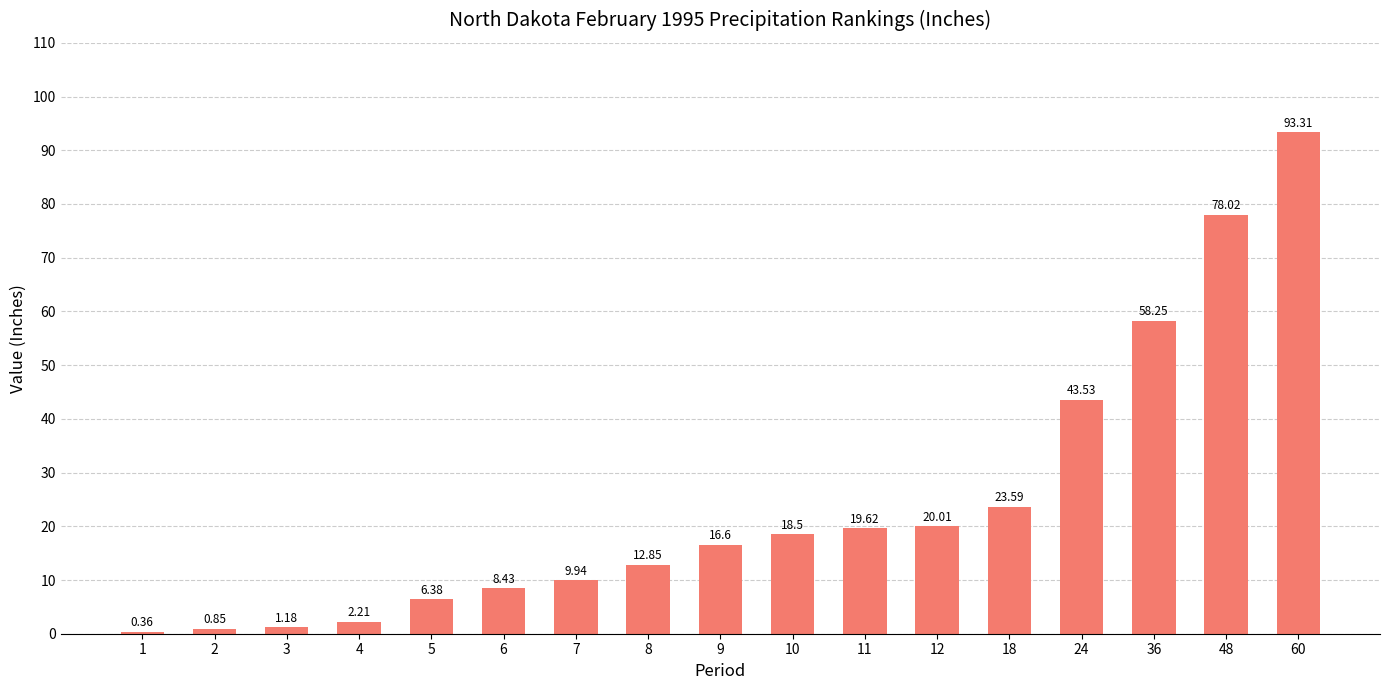

The chart shows a value of 78.0 at 48. True or false?

True